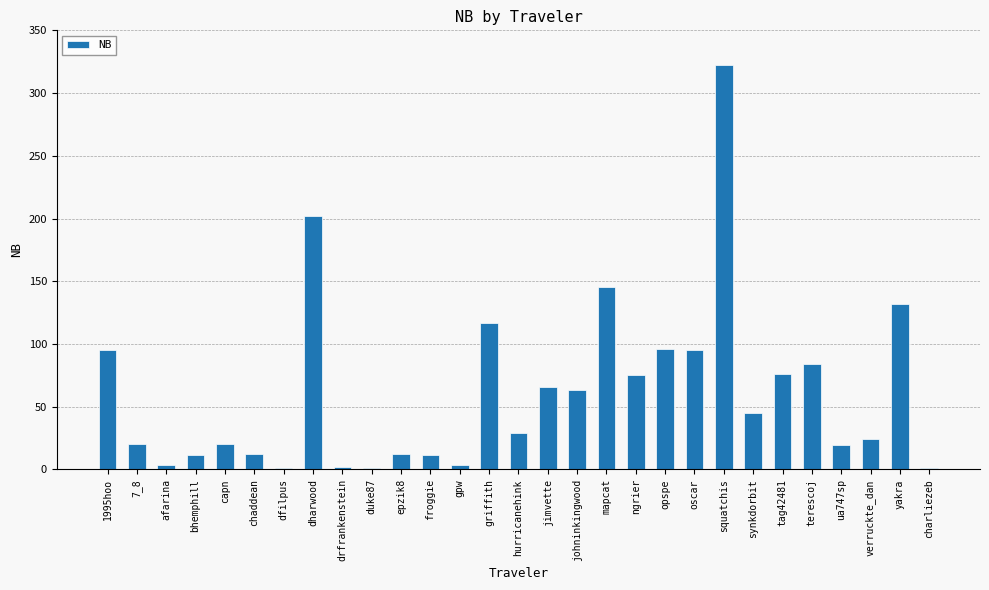

What is the change in value from froggie to oscar?

+83.5